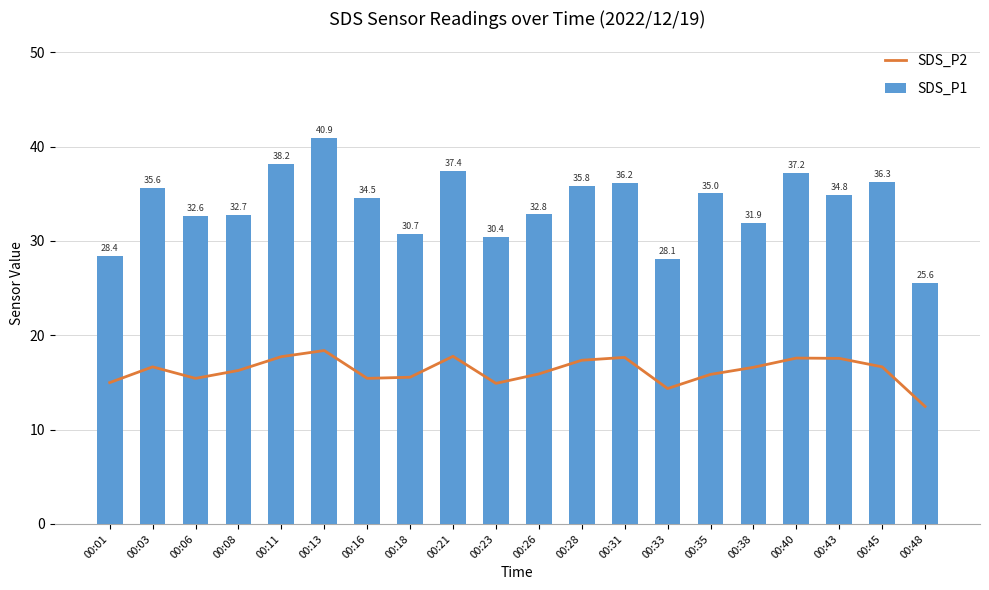

How many groups of bars are there?

20